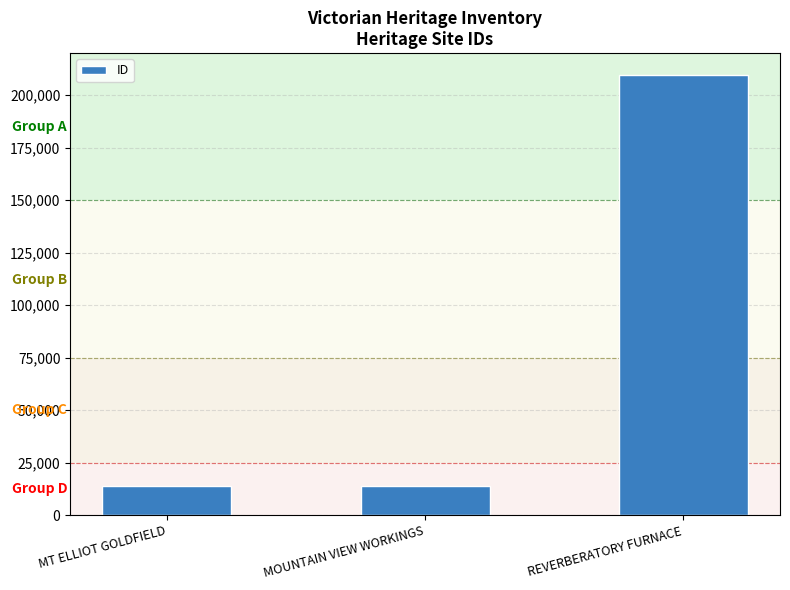

What is the approximate value at MOUNTAIN VIEW WORKINGS, to the nearest 50?

14000